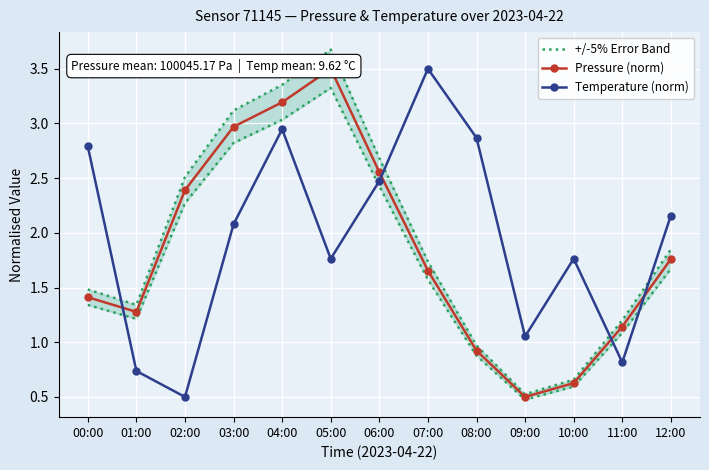

Which series has the widest spread of values?

+/-5% Error Band